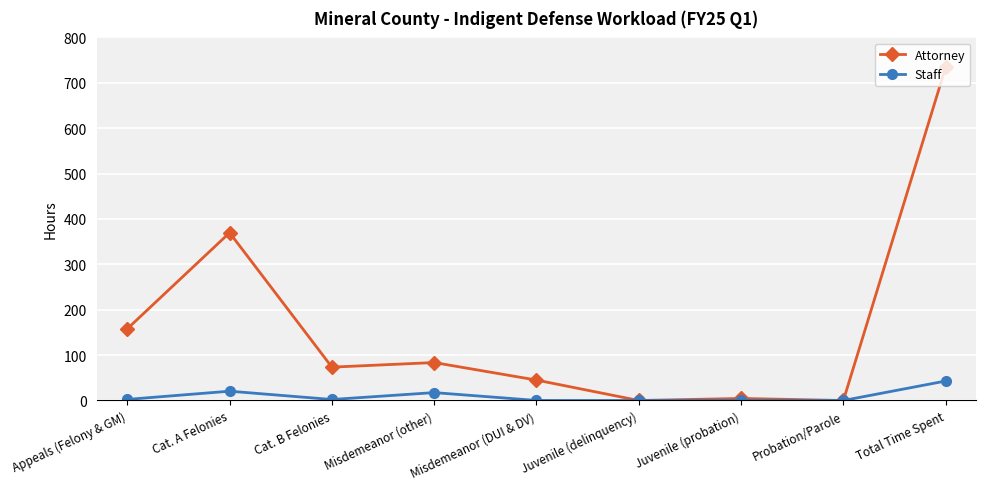

What is the value of the Attorney point at the 5th from the left?

45.0